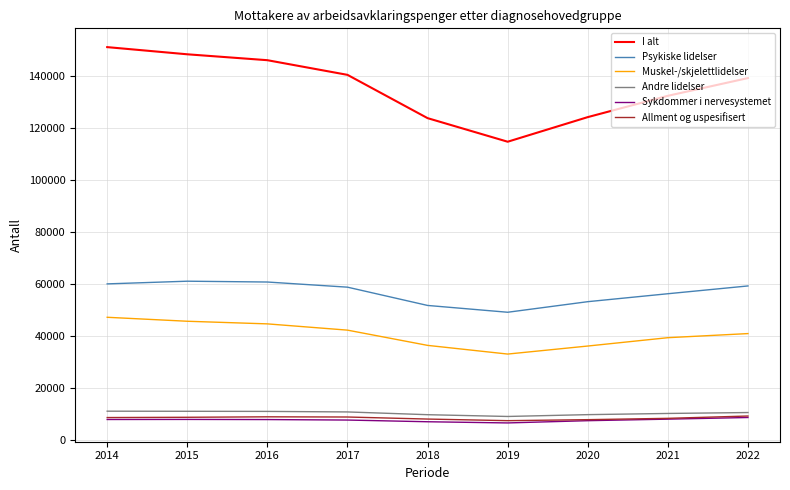

What is the sum of all Sykdommer i nervesystemet values?

70249